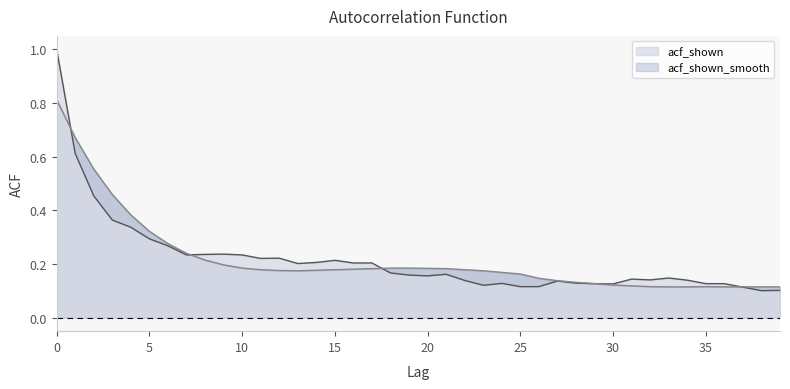

What is the label of the 35th point from the left?

34